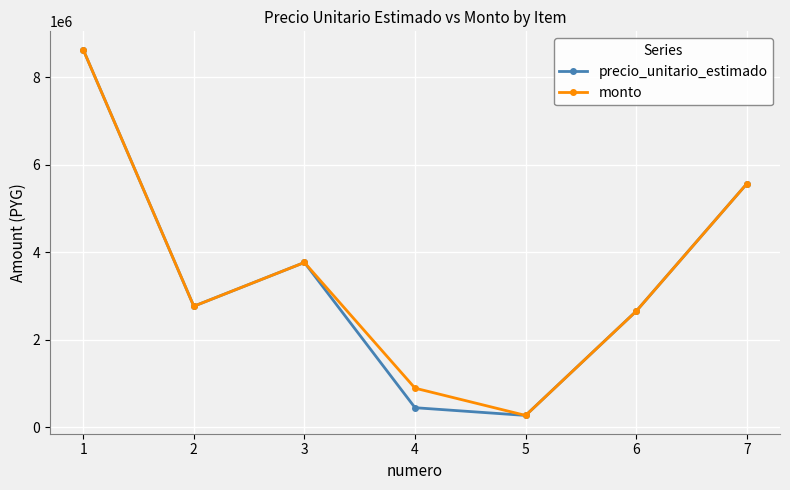

How many series are shown in this chart?

2